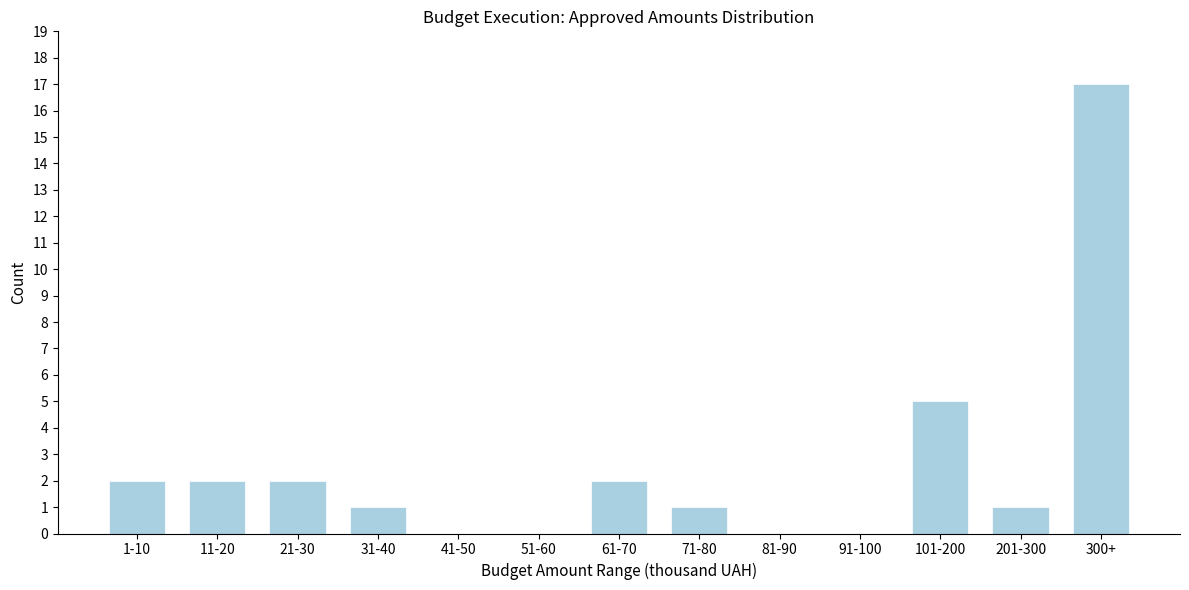

Reading right to left, what are all the values shown in this chart?

300+=17	201-300=1	101-200=5	91-100=0	81-90=0	71-80=1	61-70=2	51-60=0	41-50=0	31-40=1	21-30=2	11-20=2	1-10=2